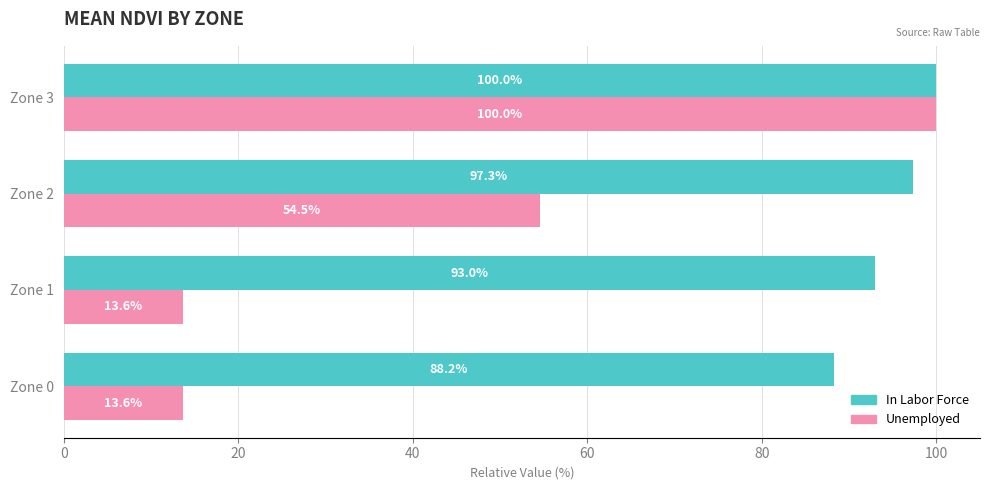

What is the greatest value displayed?

100.0